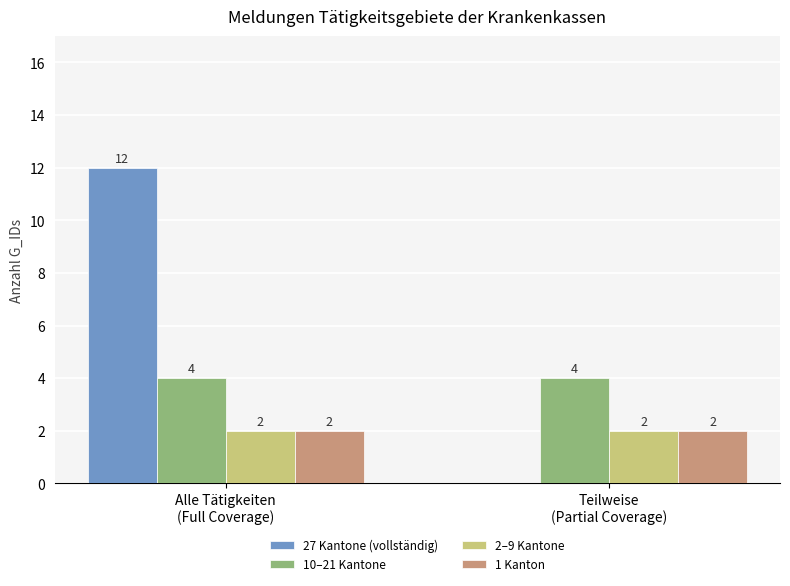

Is the value of 27 Kantone (vollständig) at Teilweise
(Partial Coverage) greater than the value of 10–21 Kantone at Teilweise
(Partial Coverage)?

No